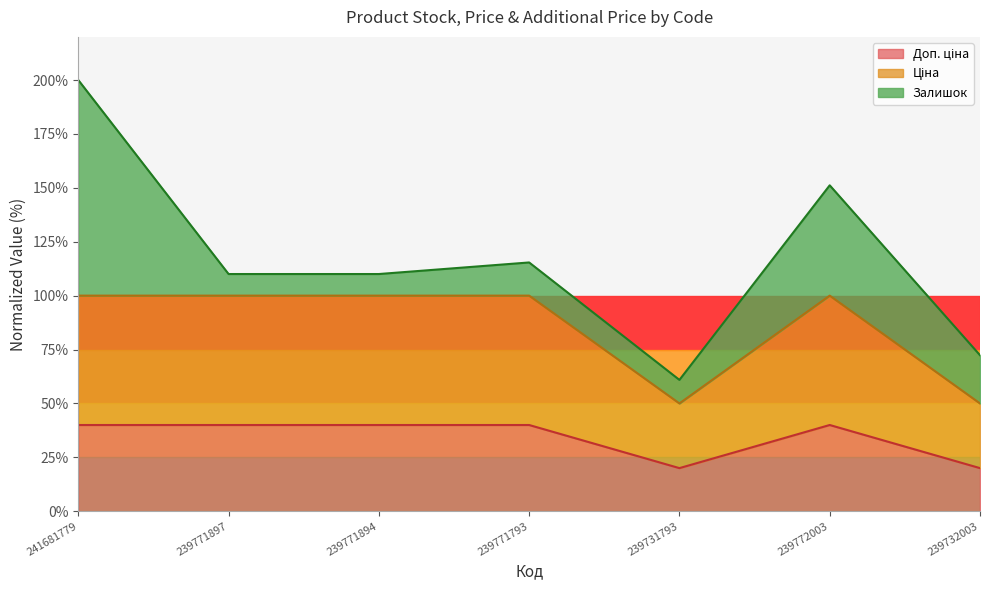

At how many categories does at least one series exceed 21?

7